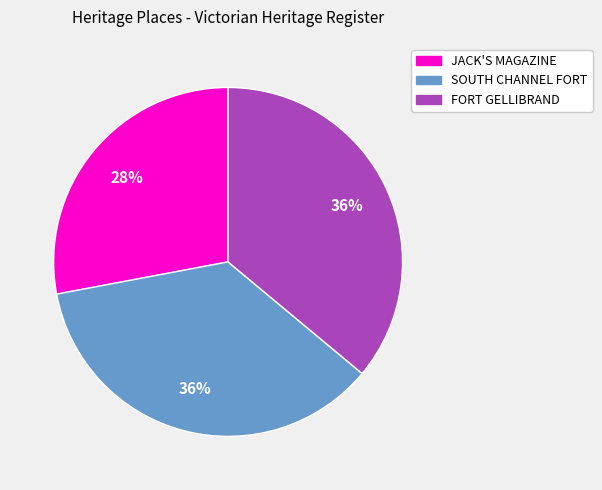

Count the number of slices in the pie.

3